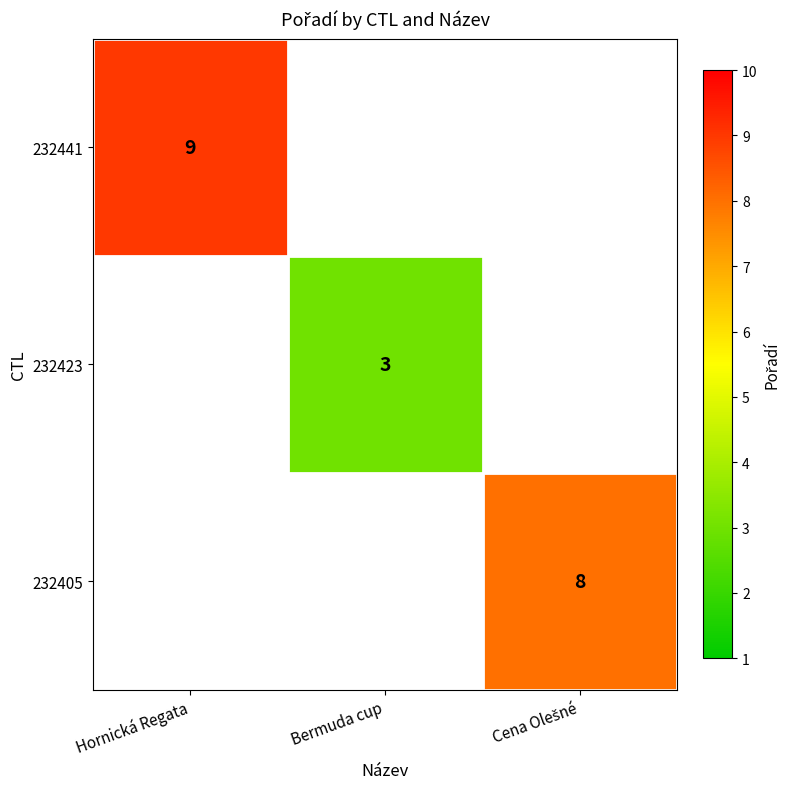

True or false: 232423 has a value of 3 at Bermuda cup.

True